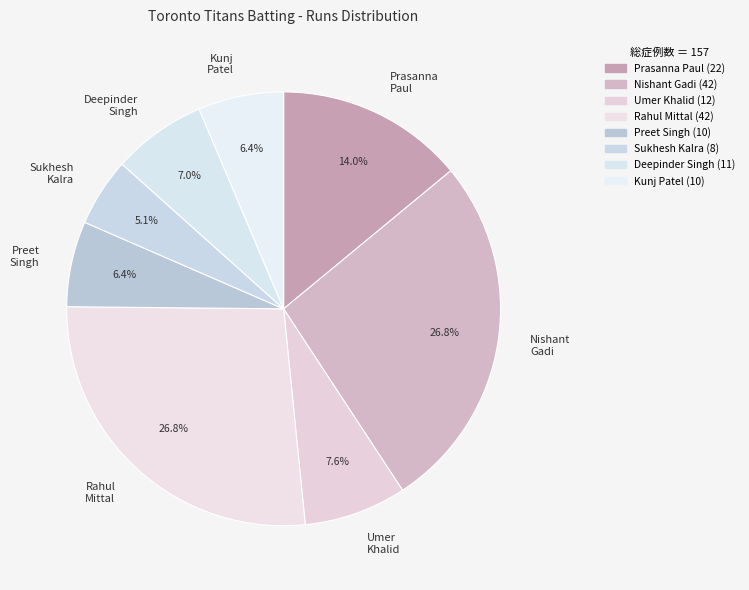

To the nearest percent, what percentage of the pie is Deepinder Singh?

7%